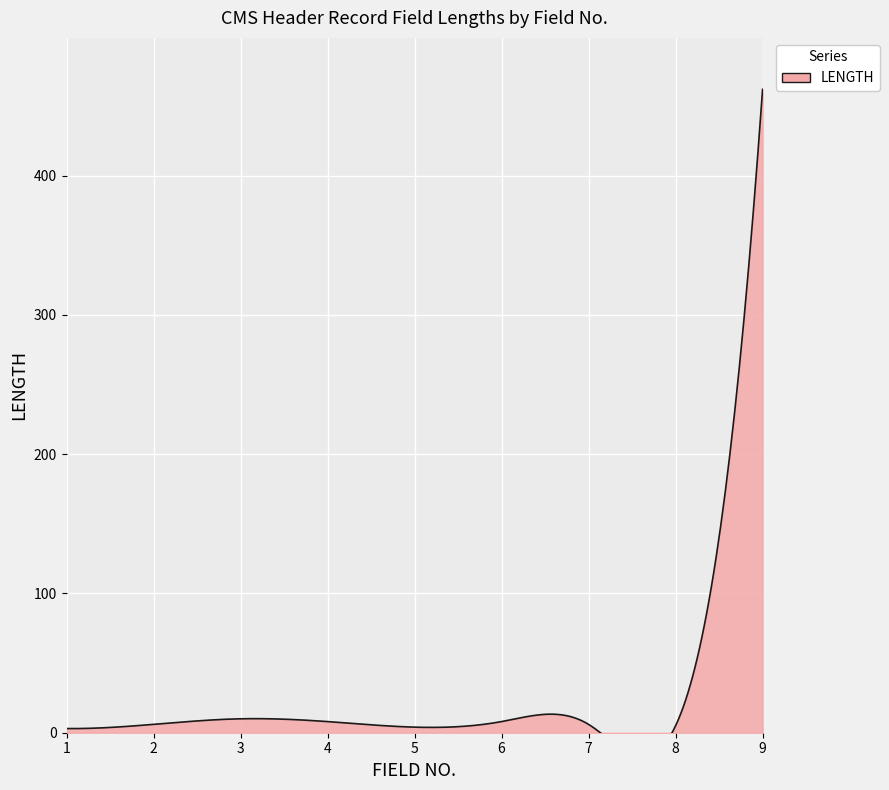

At which label is the value closest to 232?

3